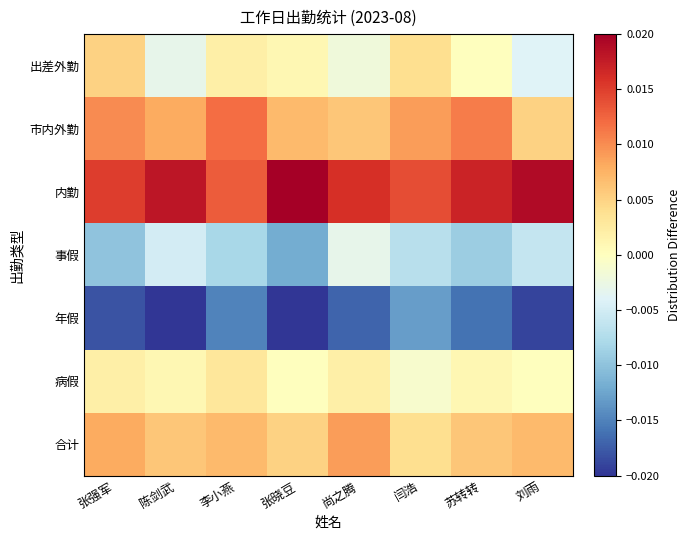

Rank the series by their maximum value, from highest to lowest.

内勤, 市内外勤, 合计, 出差外勤, 病假, 事假, 年假